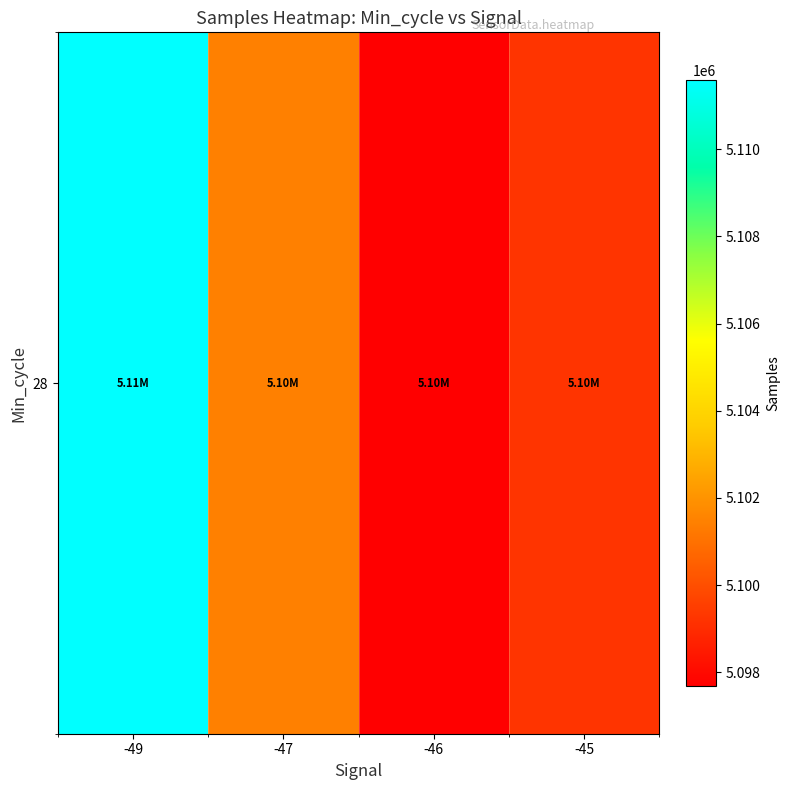

True or false: the data shows 7703753.9 at -47.

False